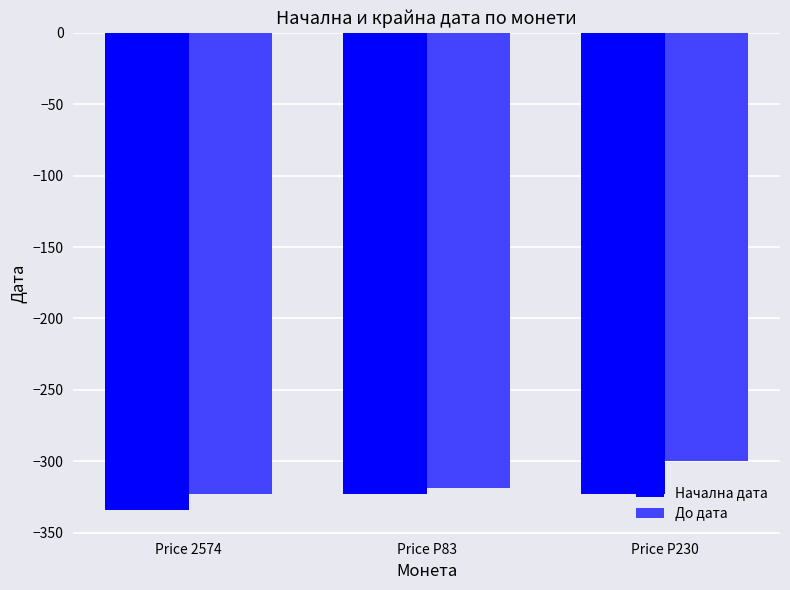

Which category has the highest value in the До дата series?

Price P230